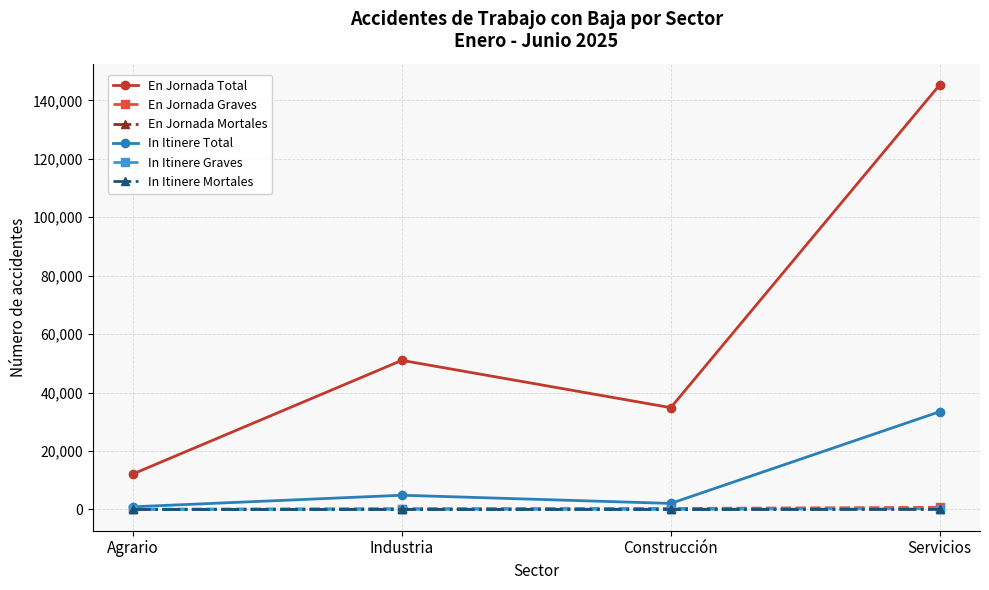

At how many categories does at least one series exceed 135604?

1